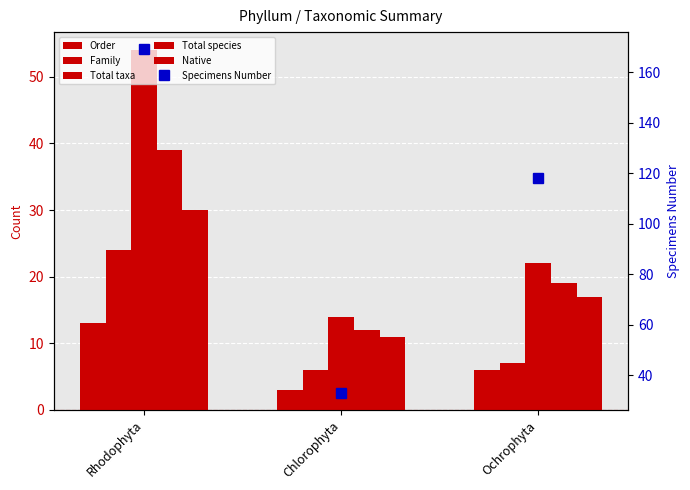

Which label corresponds to the largest value in the chart?

Rhodophyta